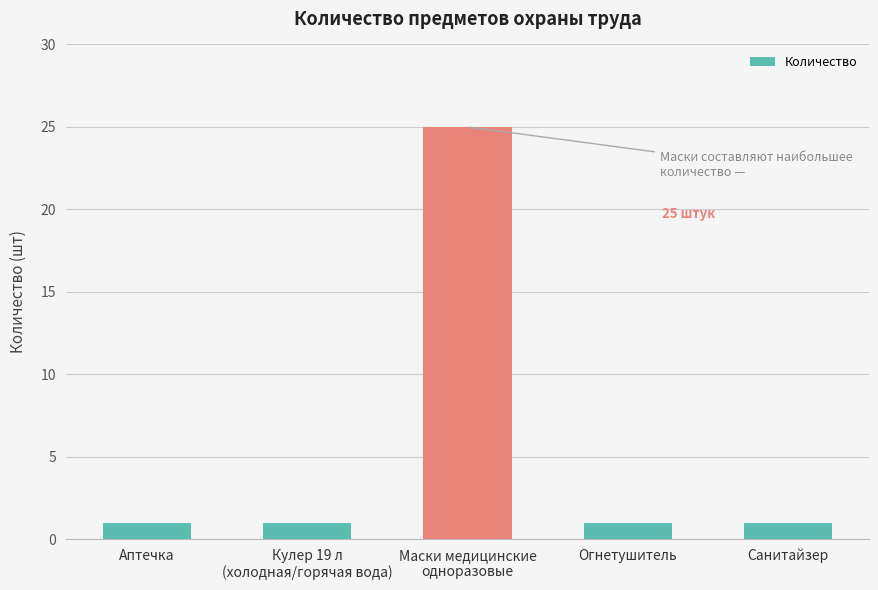

What is the maximum value shown in the chart?

25